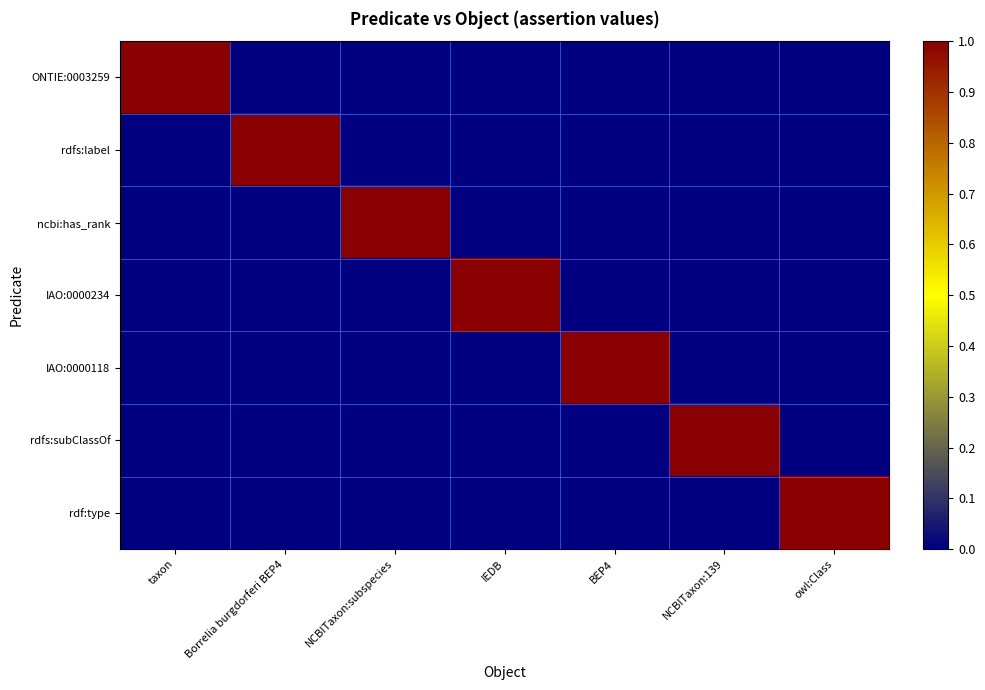

Which series has the largest total across all categories?

ONTIE:0003259